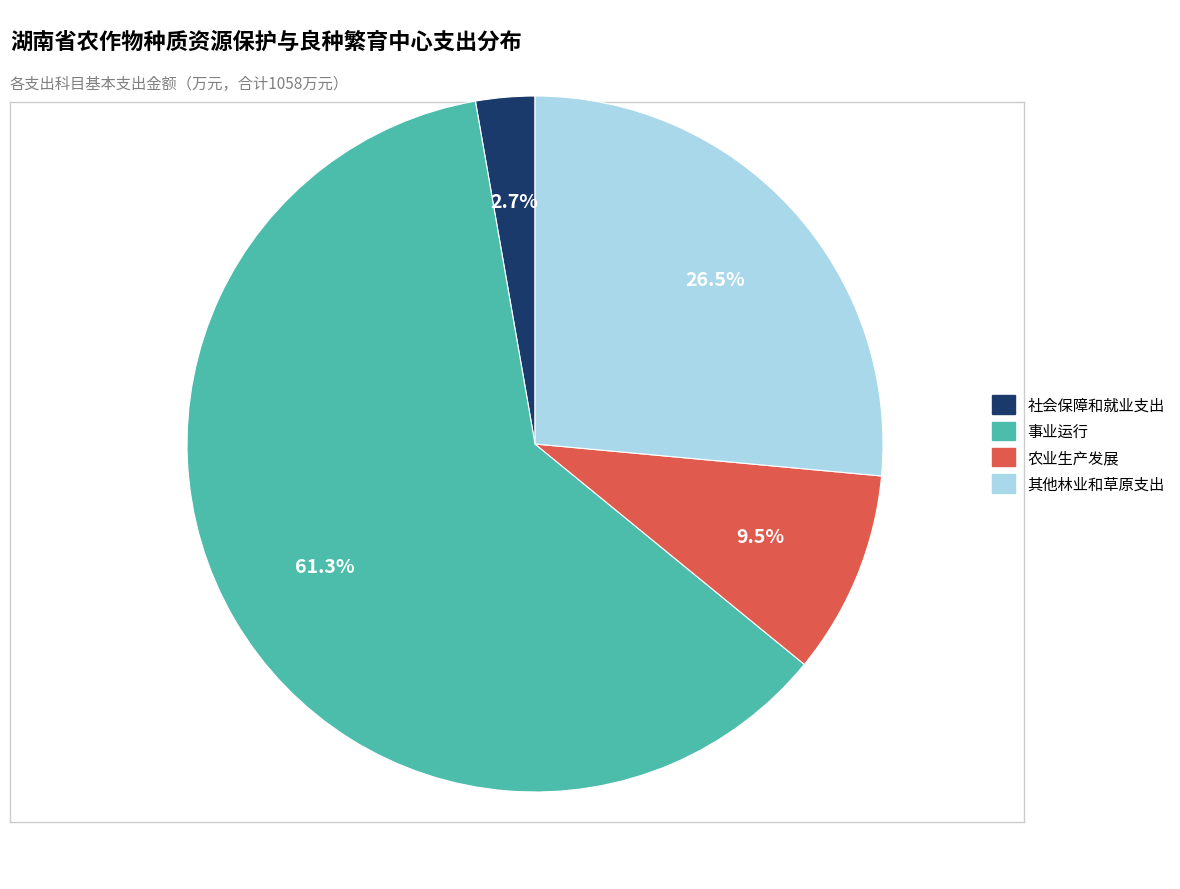

Which category accounts for the majority?

事业运行